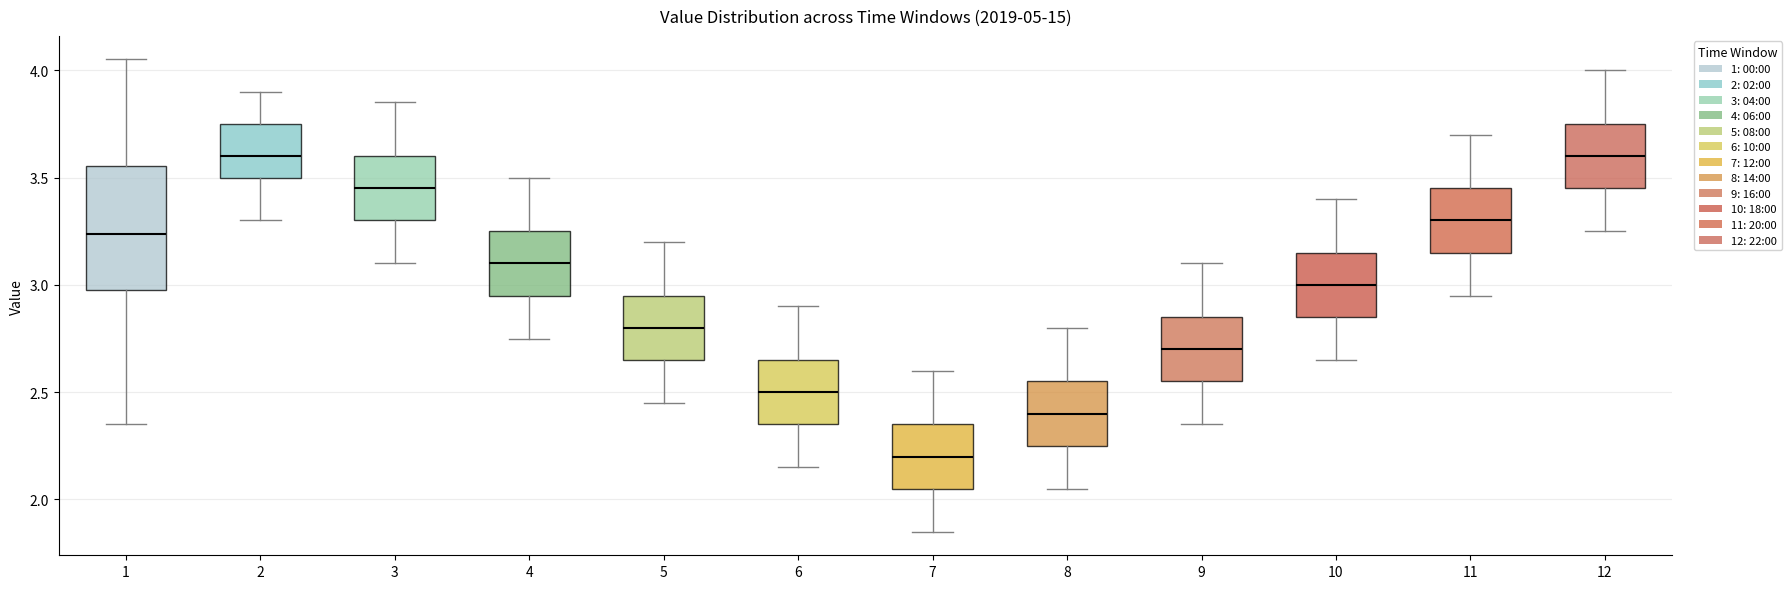

Comparing the boxes themselves (not the whiskers), which one is the tallest?

1